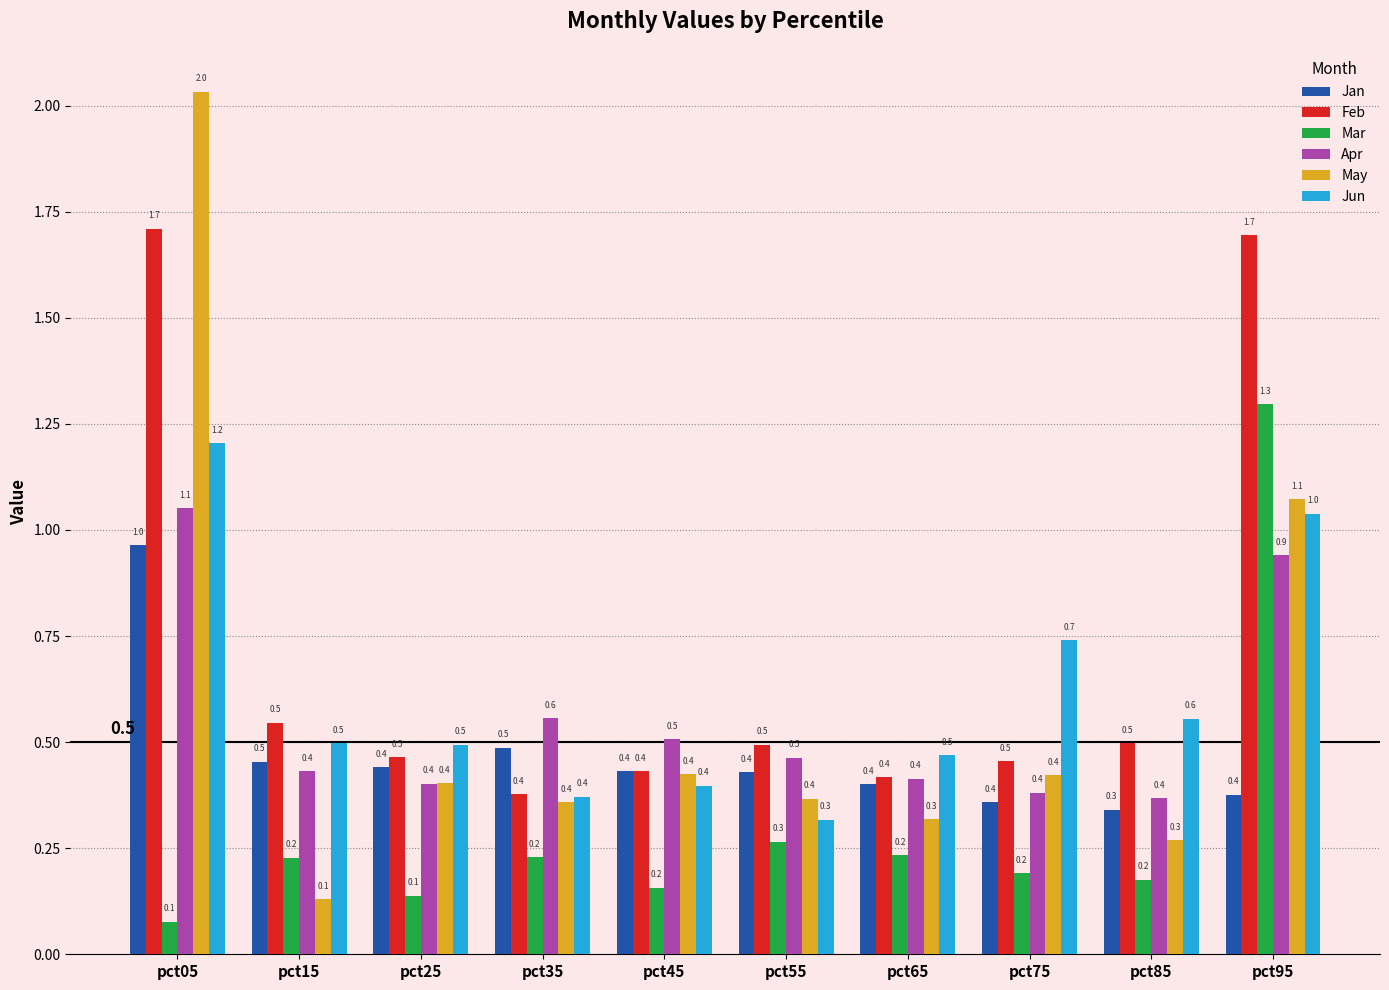

What is the value of the Apr bar at the 2nd from the left?

0.4